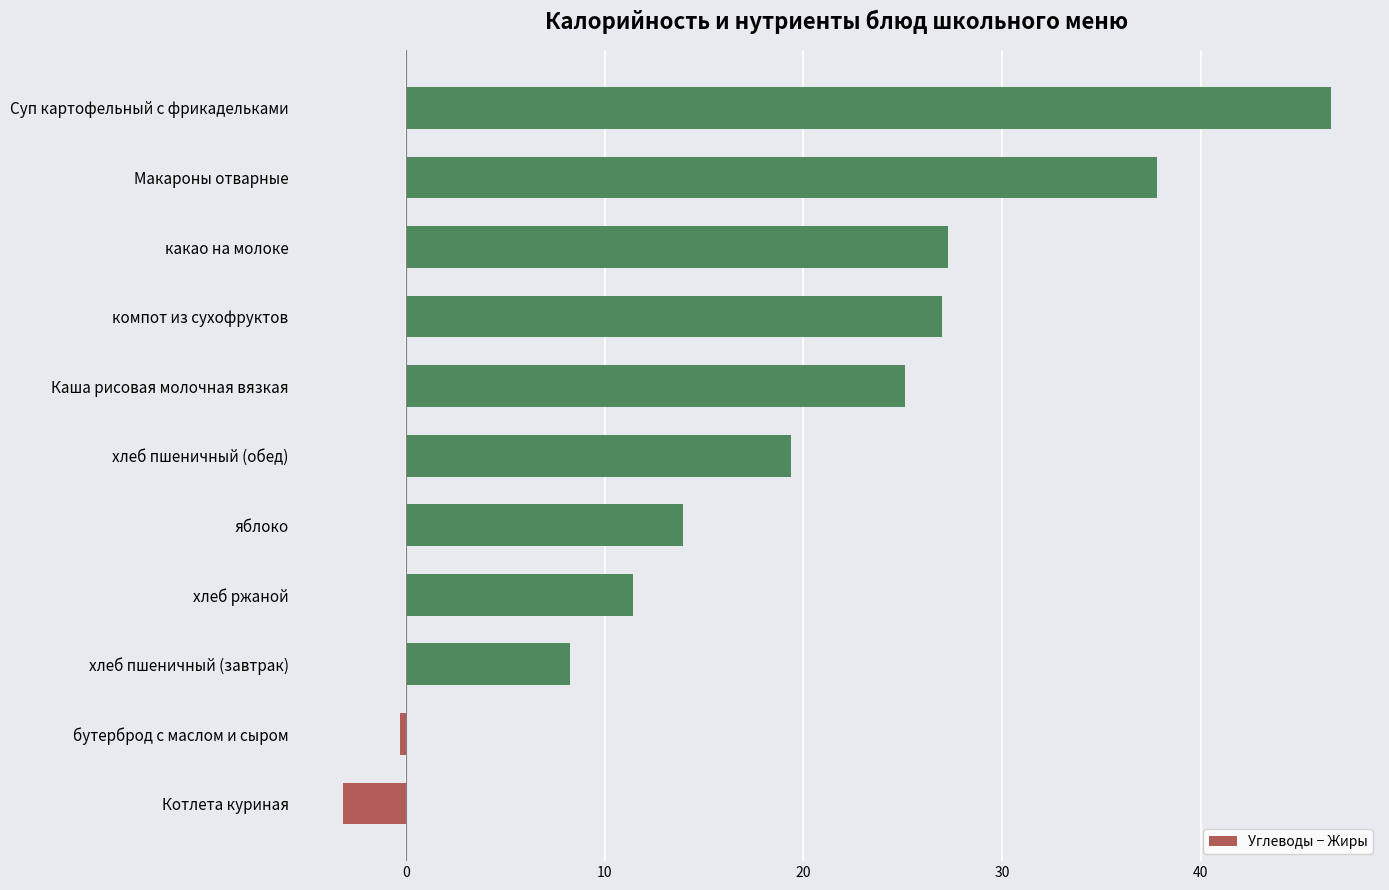

At which category does the chart reach its minimum across all series?

Котлета куриная